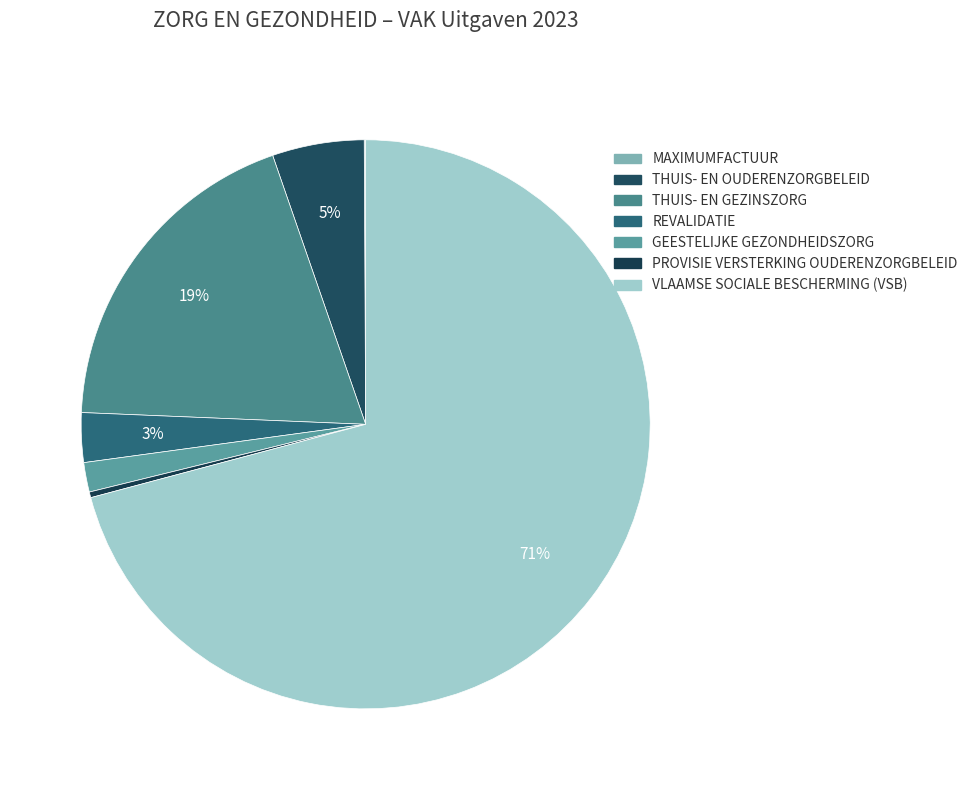

Which slice represents more than half of the pie?

VLAAMSE SOCIALE BESCHERMING (VSB)